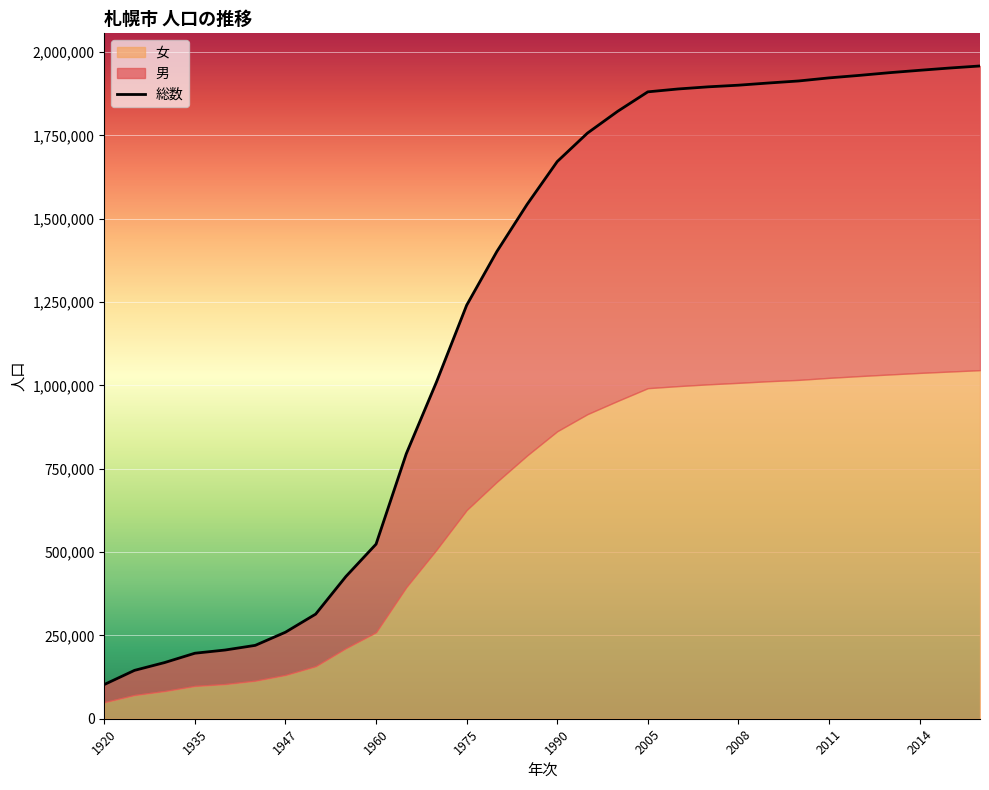

Is it true that the value at 2005 is 1880863?

True